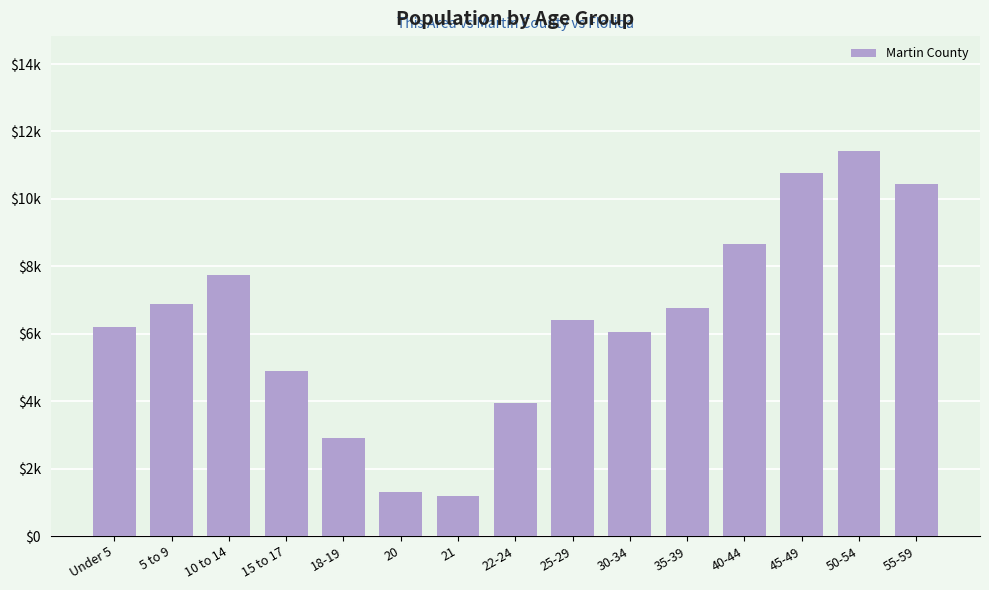

Rank the categories by value from highest to lowest.

50-54, 45-49, 55-59, 40-44, 10 to 14, 5 to 9, 35-39, 25-29, Under 5, 30-34, 15 to 17, 22-24, 18-19, 20, 21